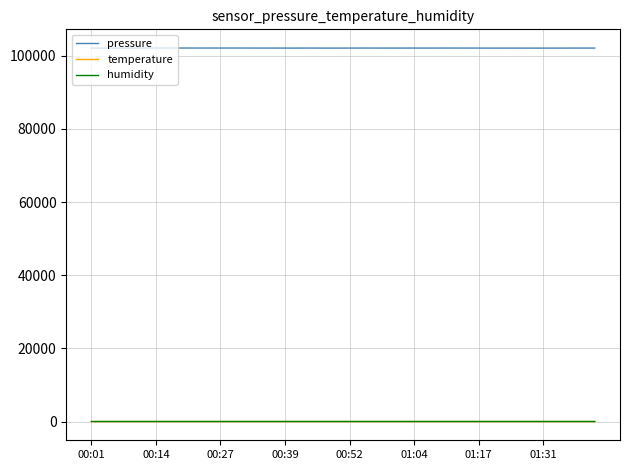

True or false: pressure and humidity cross at least once.

False